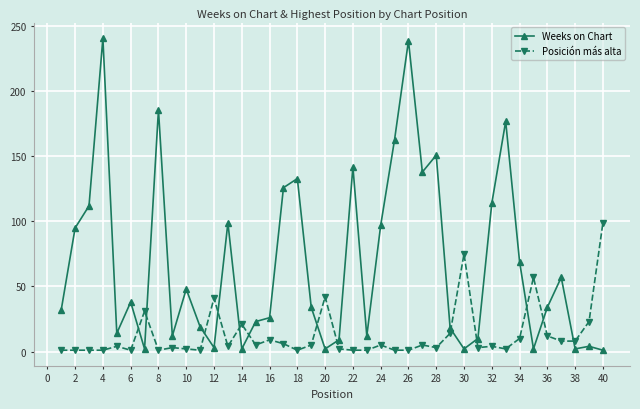

What is the average value of the Posición más alta series?

13